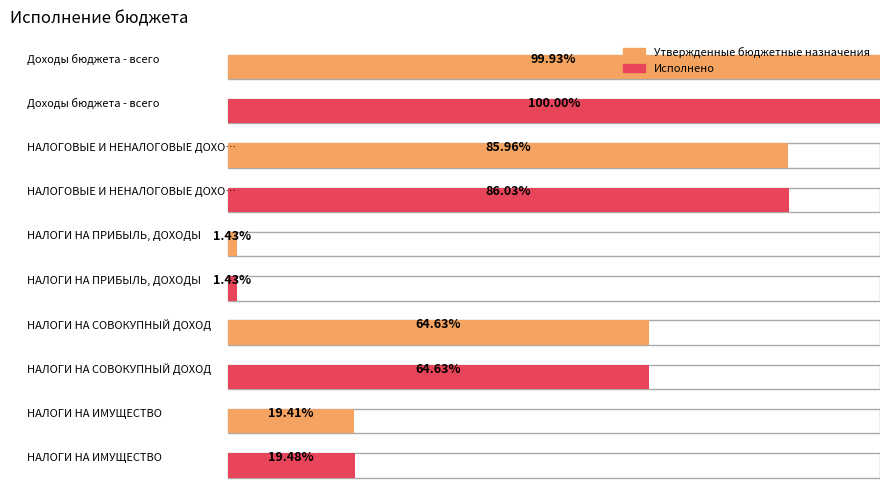

How many bars are there in total?

10